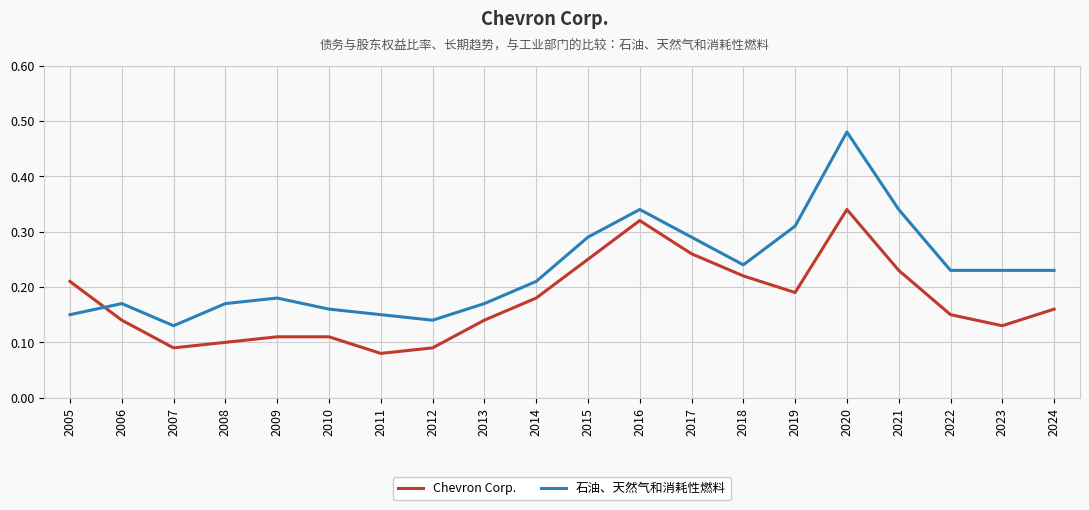

The 石油、天然气和消耗性燃料 series shows 0.4 at 2022. True or false?

False